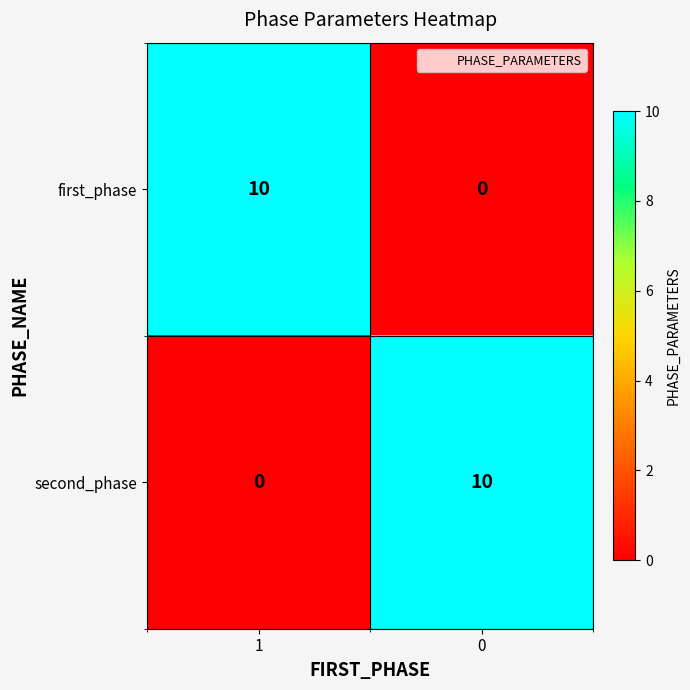

Reading left to right, extract all data points from this chart.

first_phase: 1=10	0=0
second_phase: 1=0	0=10